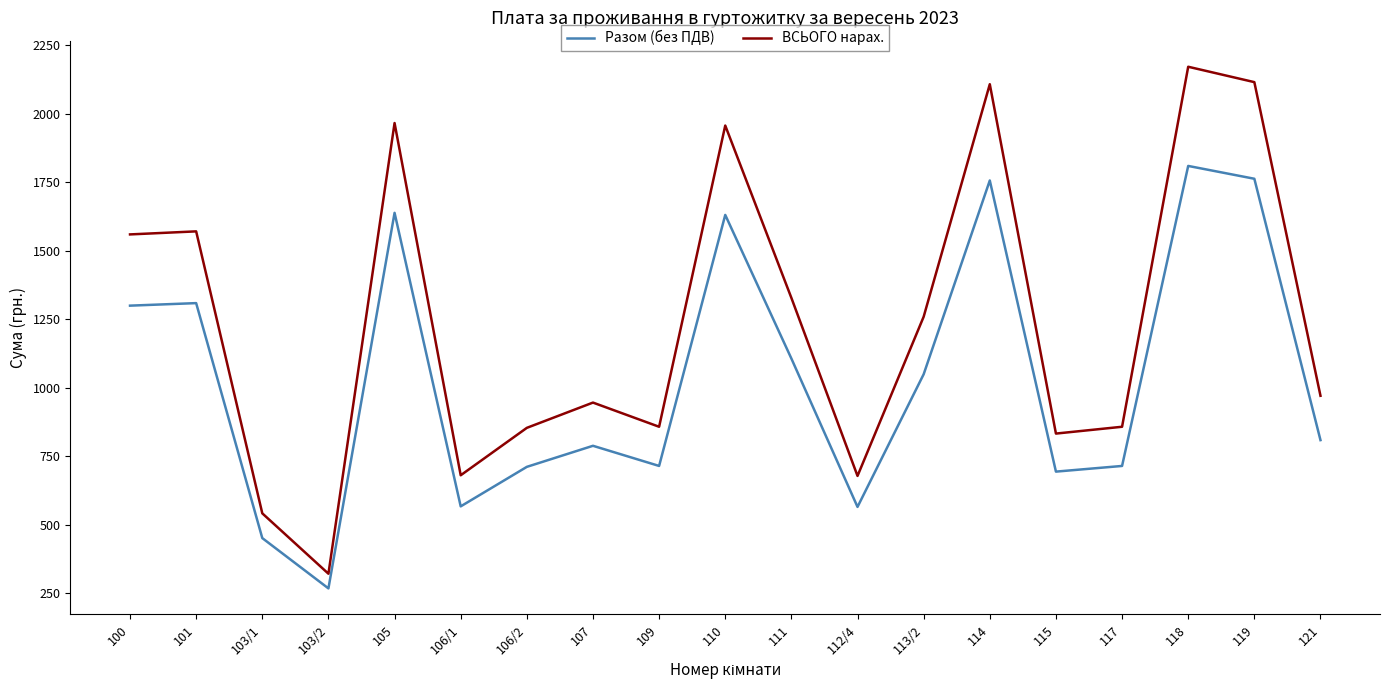

At which category does Разом (без ПДВ) reach its first local valley?

103/2